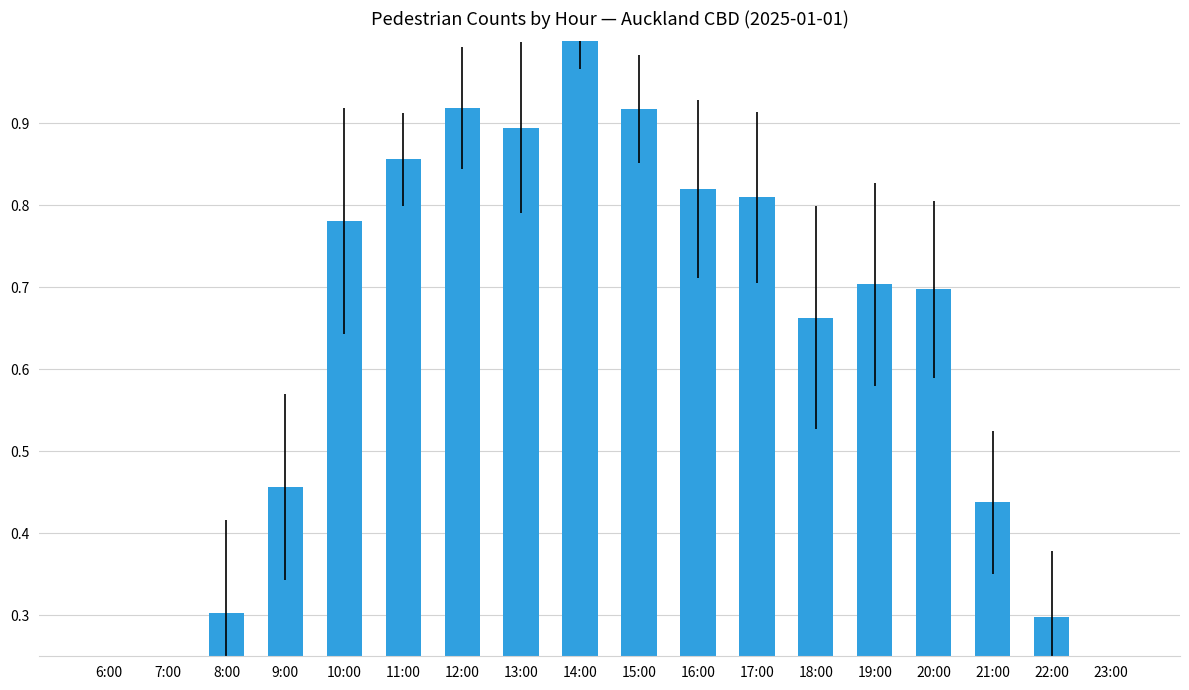

Which has a higher value, 20:00 or 10:00?

10:00